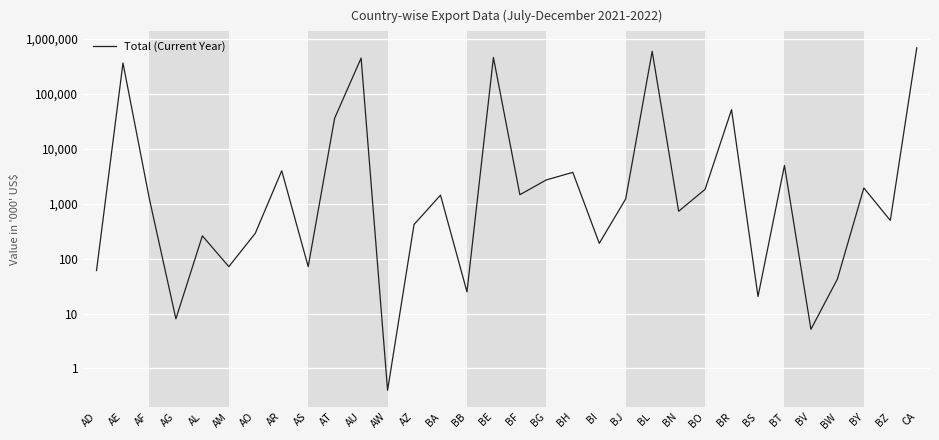

At which category does the chart reach its minimum across all series?

AW